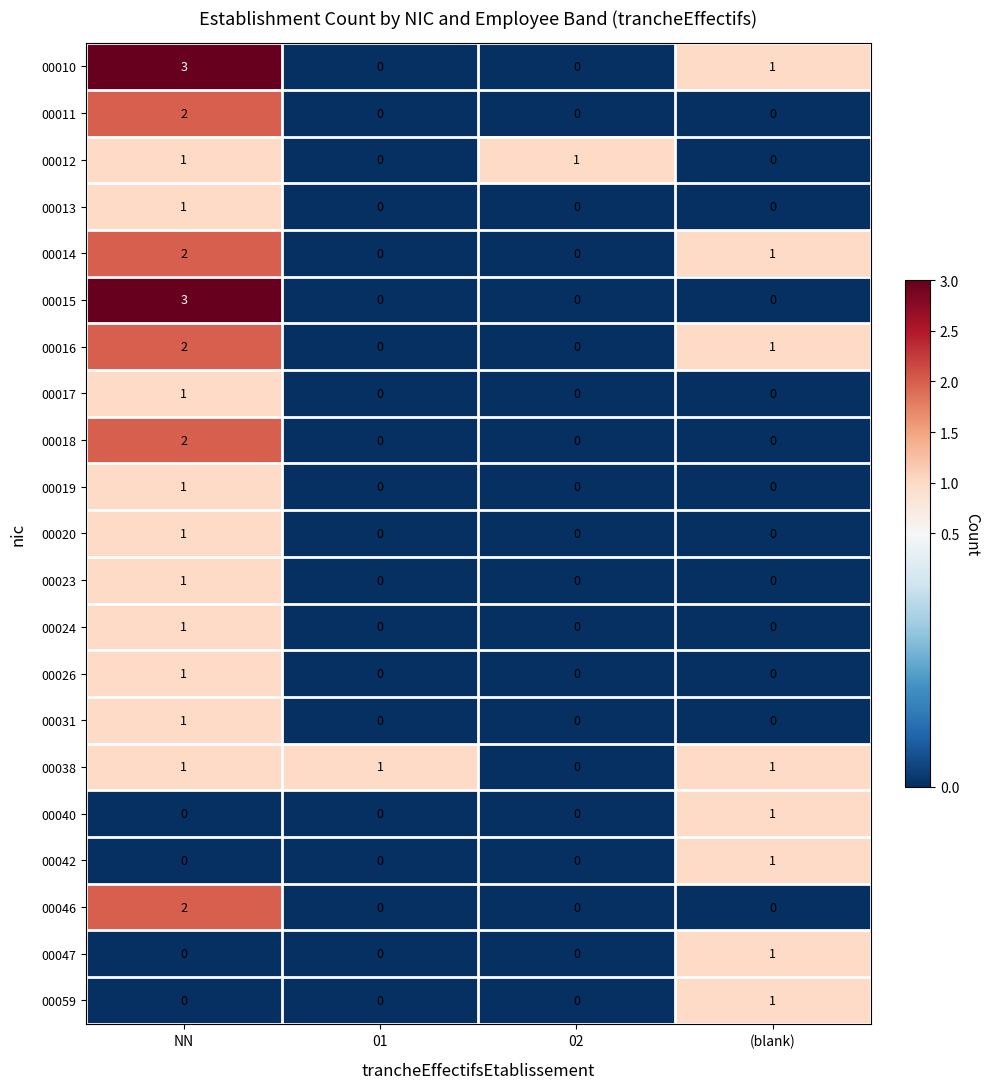

Is it true that 00040 equals 0 at 01?

True